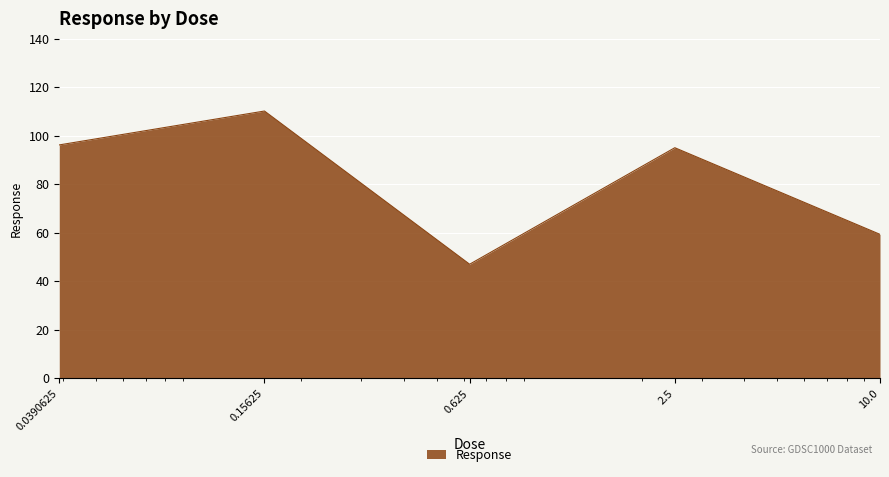

What is the difference between the maximum and minimum values?

63.2